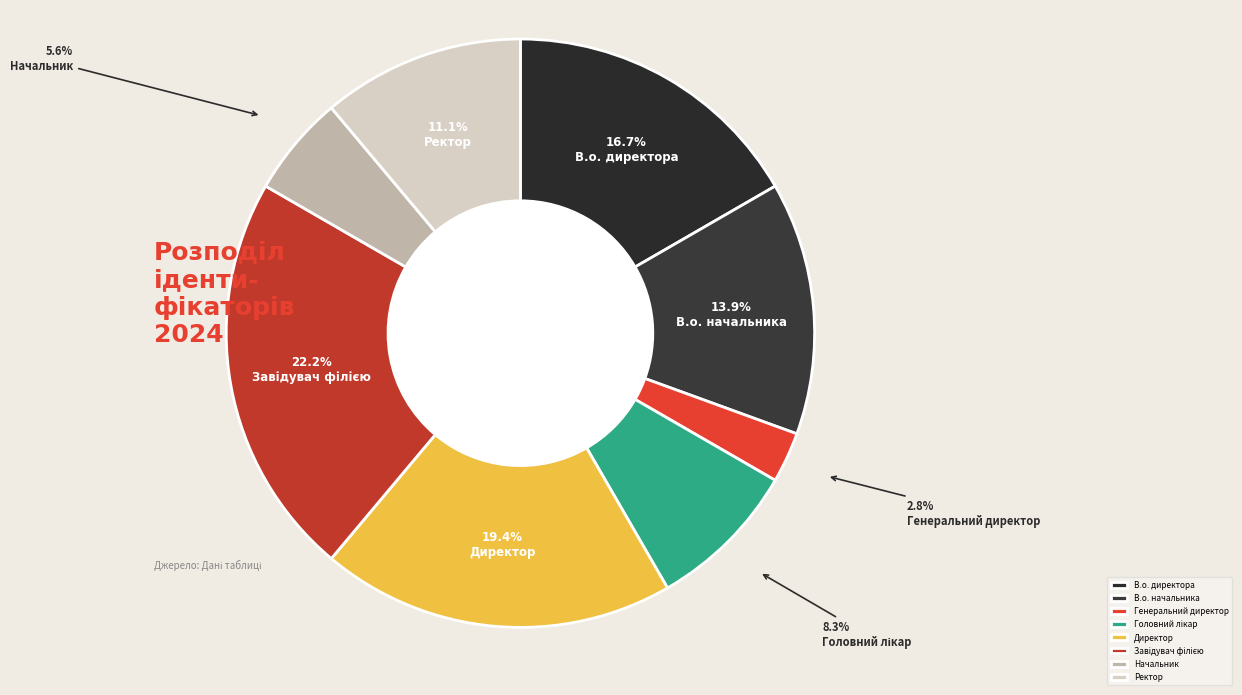

What is the change in value from В.о. начальника to Завідувач філією?

+3